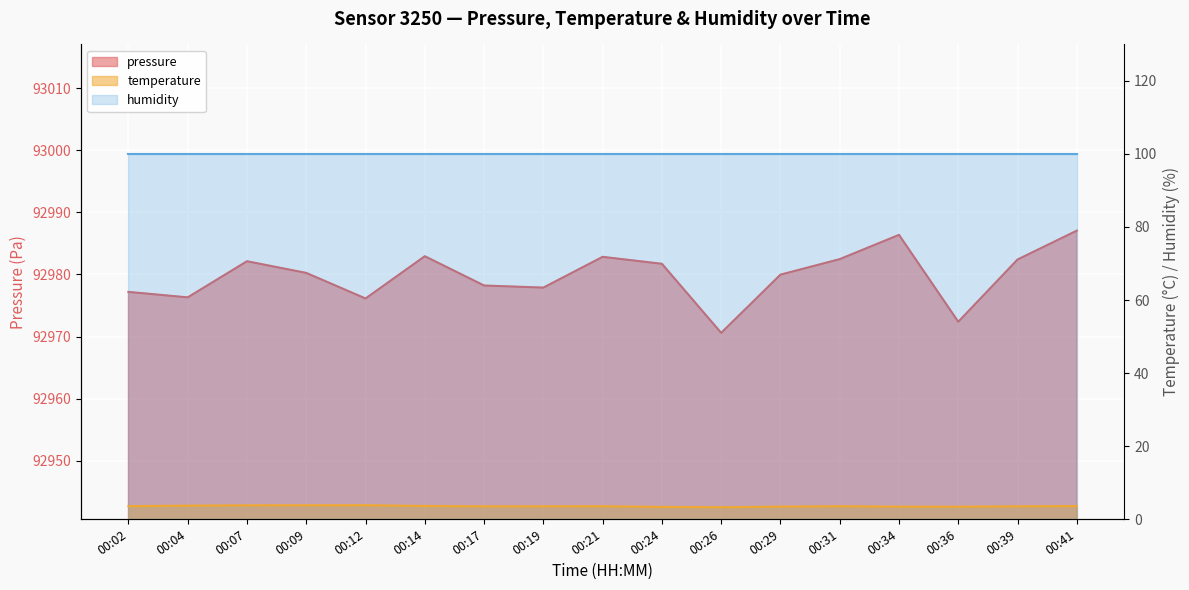

At which category is the sum across all series the highest?

00:41